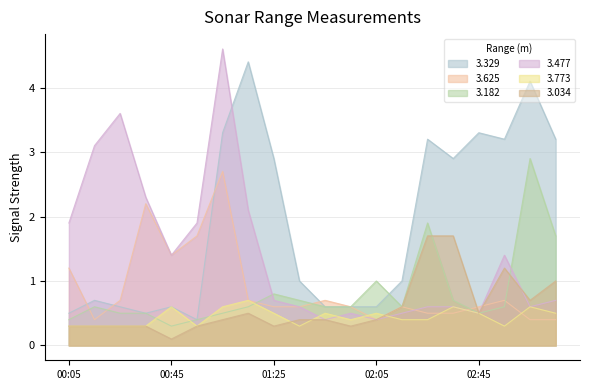

Which series has the largest total across all categories?

3.329